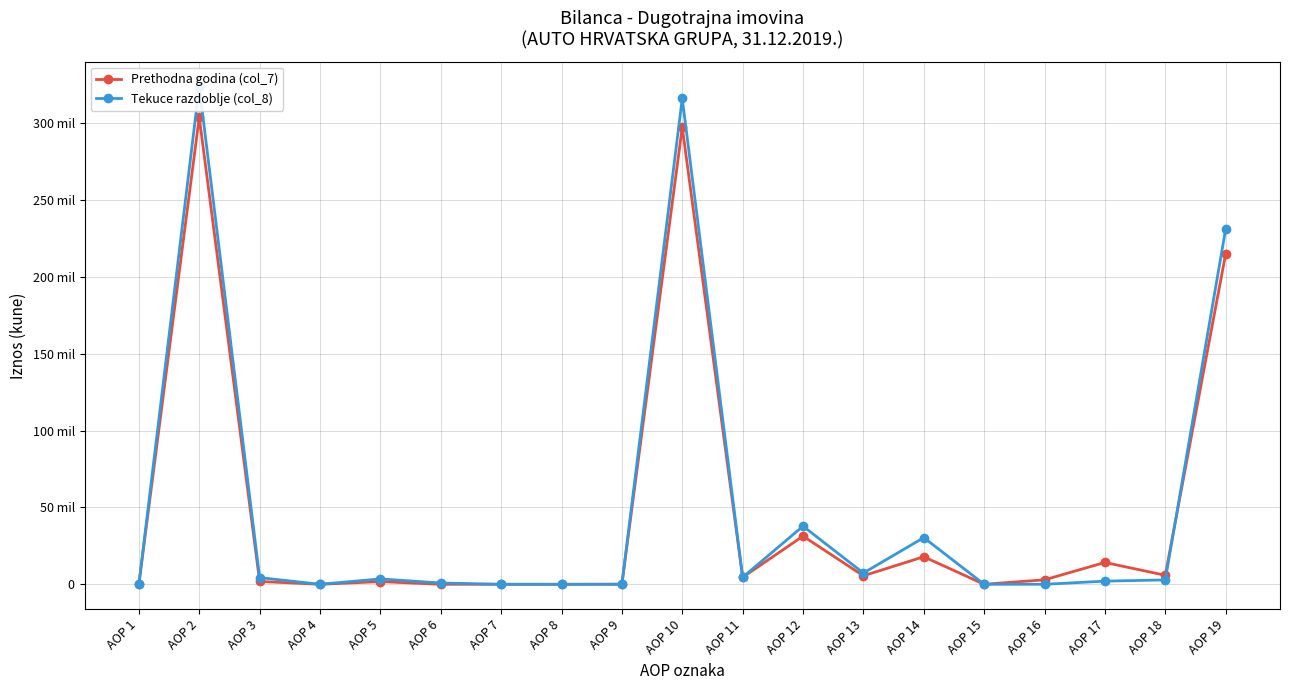

What value does the Prethodna godina (col_7) series have at AOP 18?

5862579